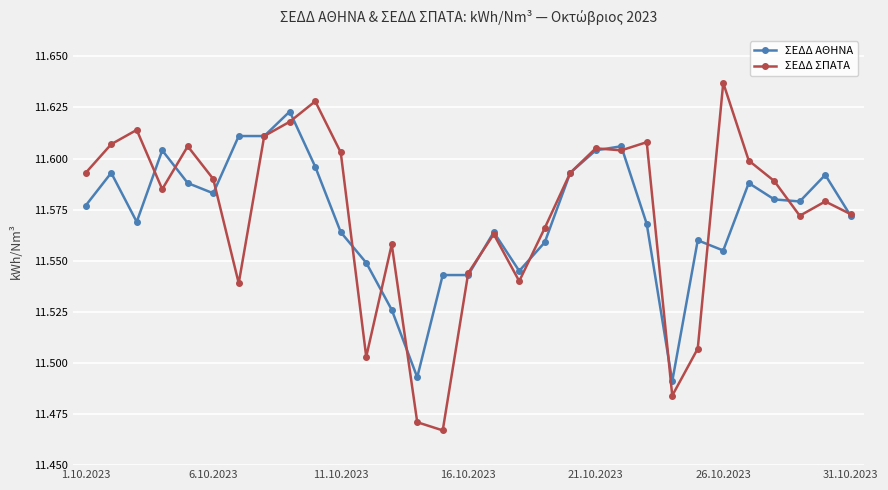

Which series has the largest range (max minus min)?

ΣΕΔΔ ΣΠΑΤΑ